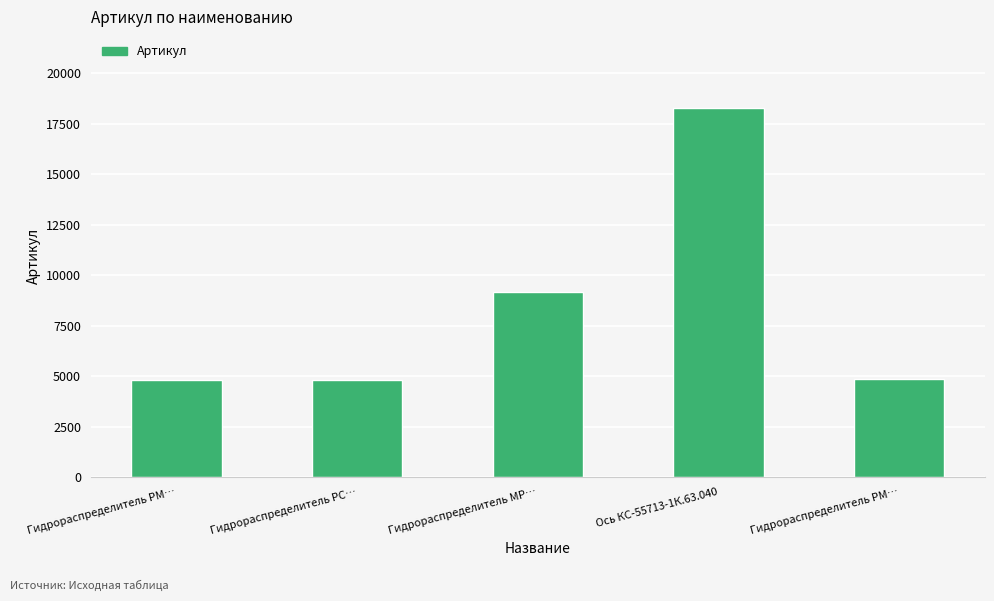

Reading left to right, list all the values displayed in this chart.

4826	4808	9174	18283	4849